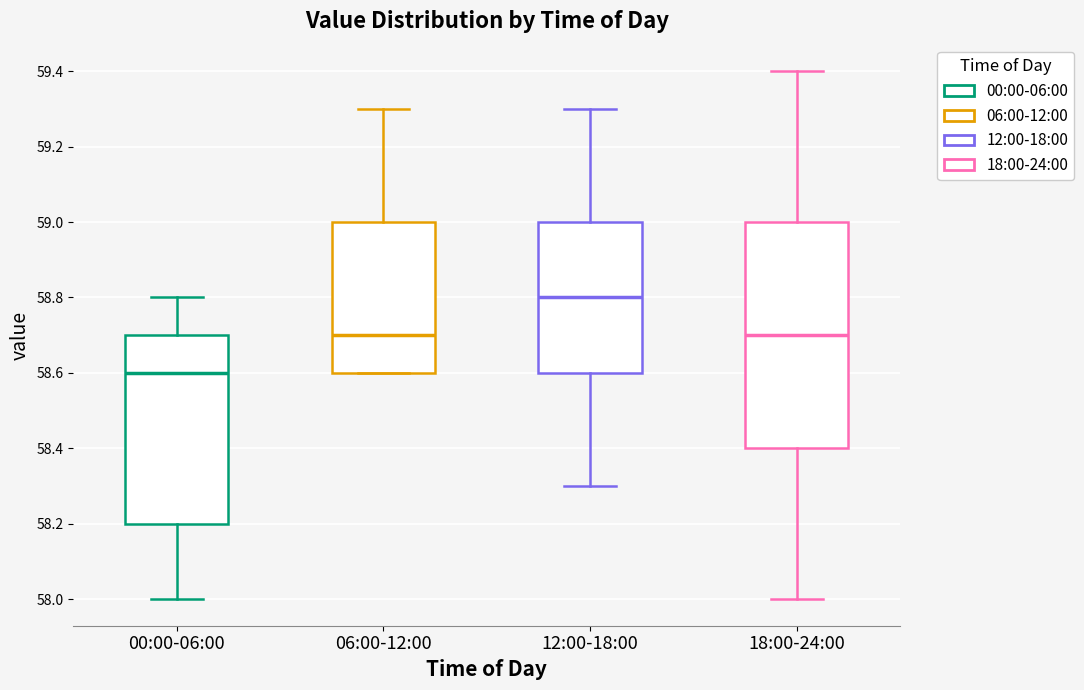

Which box is the tallest, from its lower edge to its upper edge?

18:00-24:00